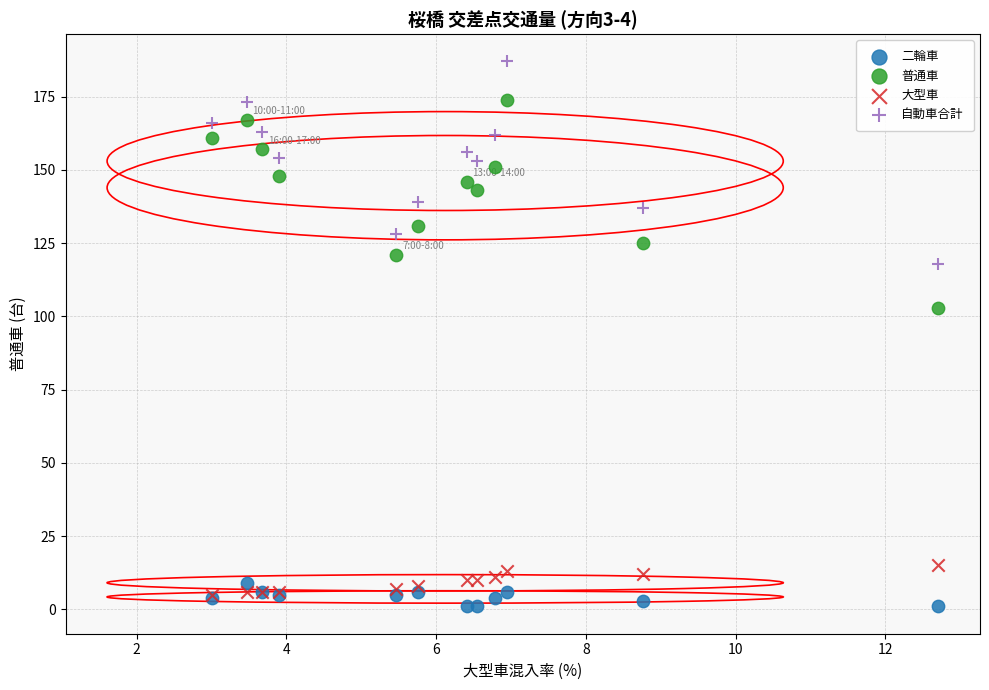

Which series reaches the maximum Y coordinate?

自動車合計